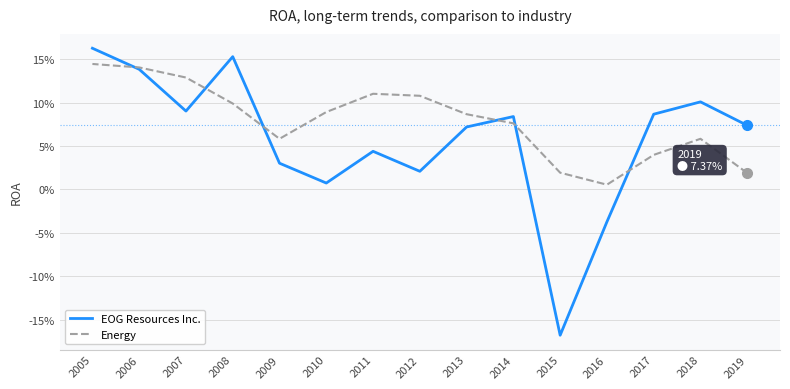

How many interior local peaks does the Energy series have?

2